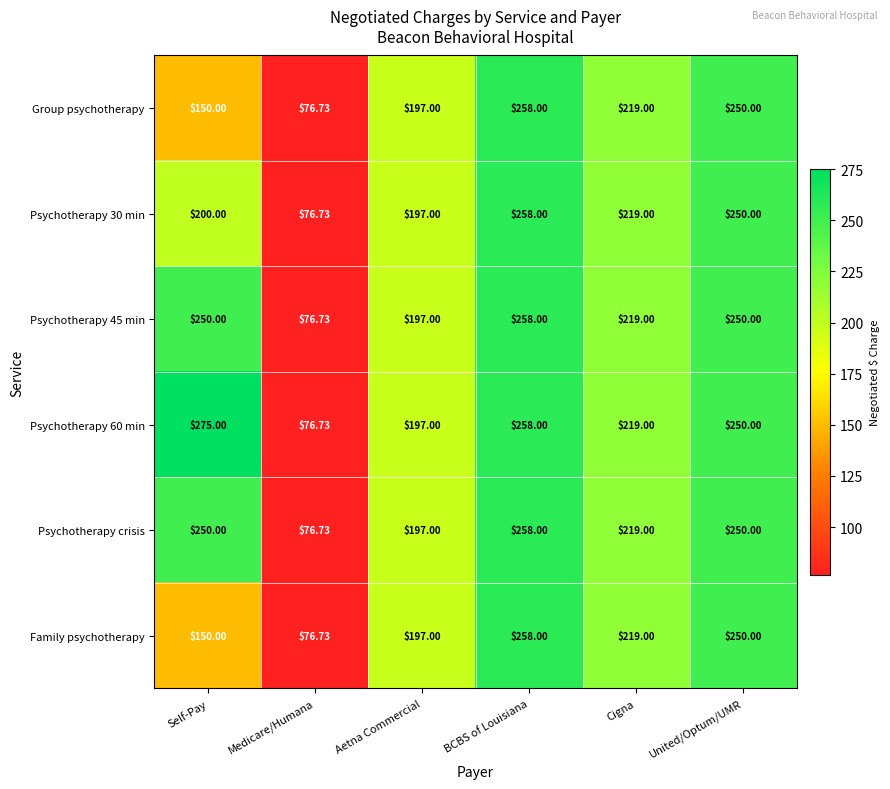

Which series has the largest total across all categories?

Psychotherapy 60 min